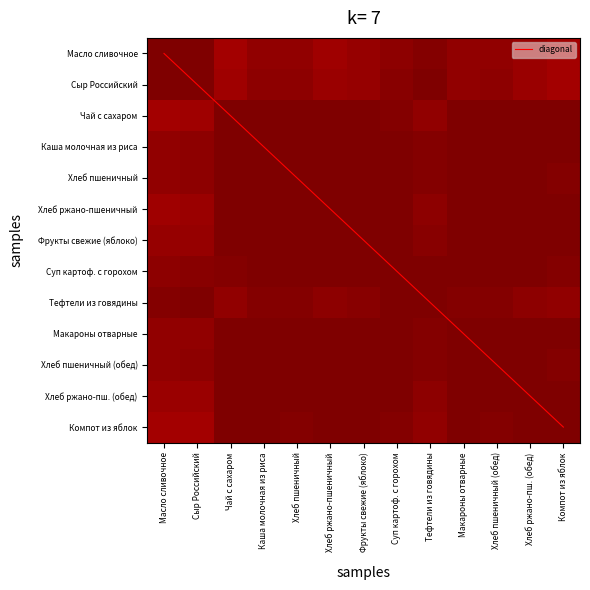

Rank the series by their maximum value, from highest to lowest.

diagonal, Сыр Российский, Фрукты свежие (яблоко), Макароны отварные, Каша молочная из риса, Хлеб ржано-пшеничный, Суп картоф. с горохом, Хлеб ржано-пш. (обед), Чай с сахаром, Хлеб пшеничный, Тефтели из говядины, Хлеб пшеничный (обед), Компот из яблок, Масло сливочное